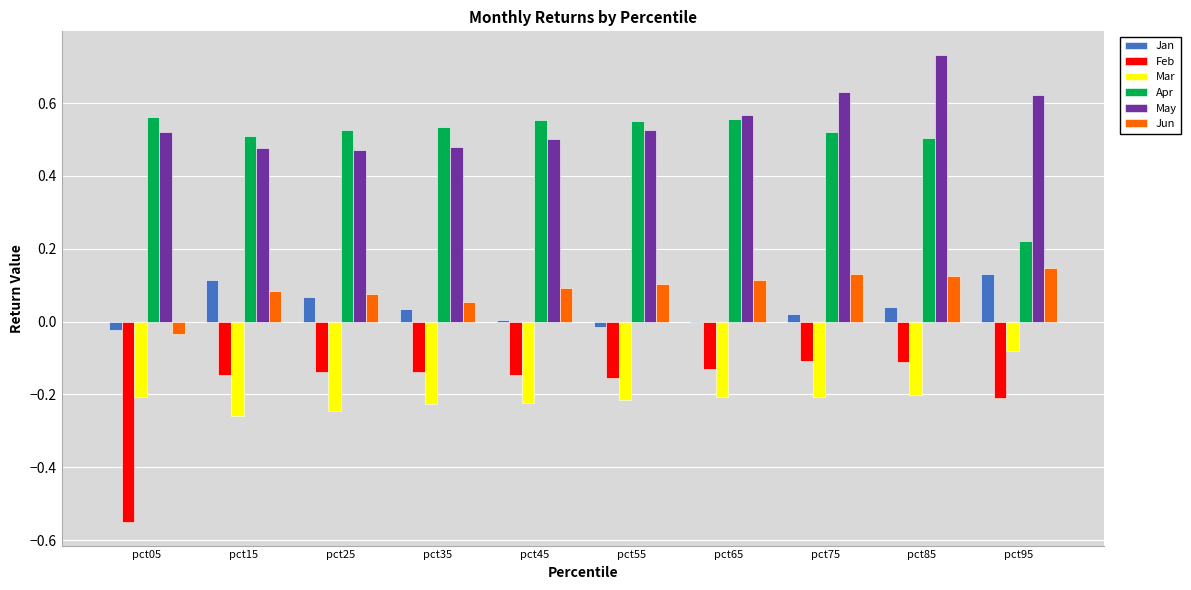

Which series has the largest total across all categories?

May